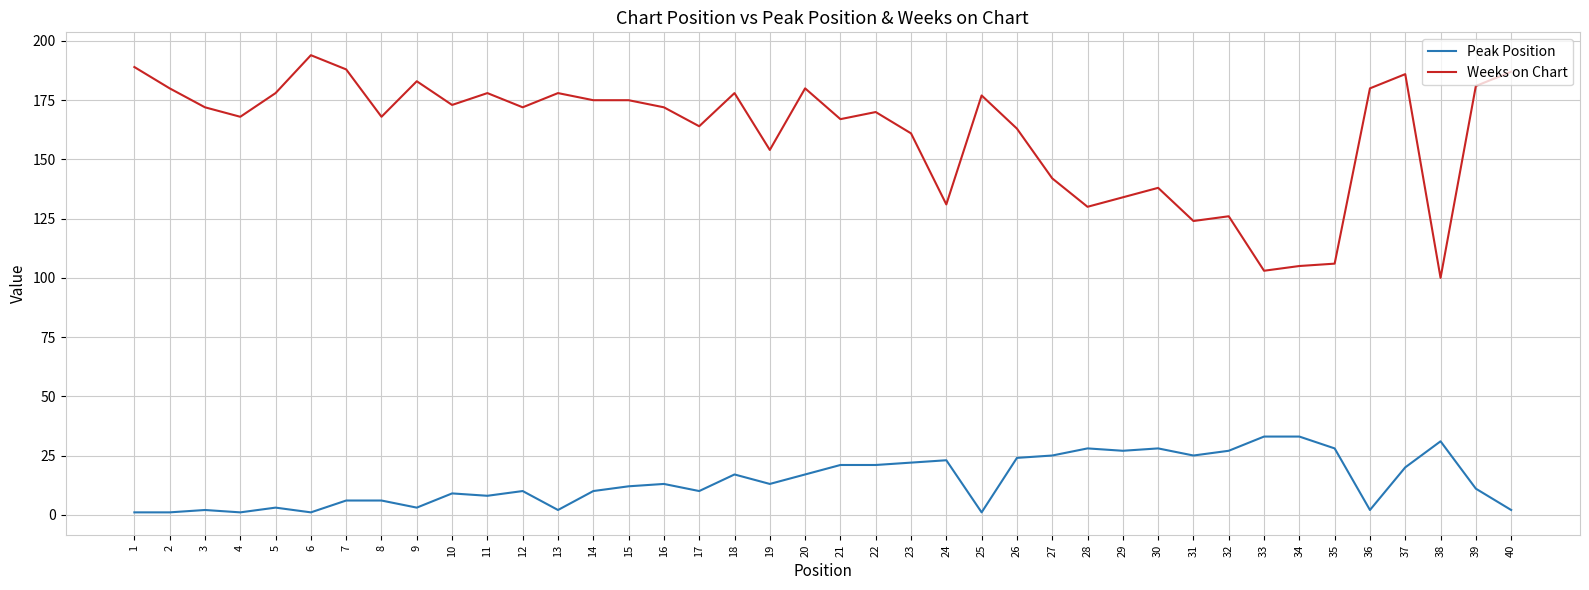

Between 22 and 24, which series saw the biggest shift?

Weeks on Chart